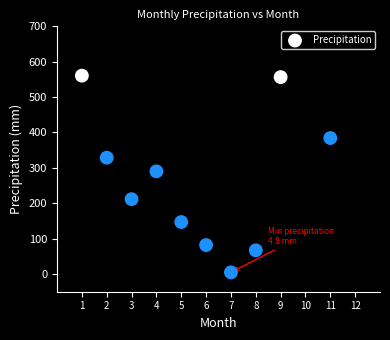

What Y value in the scatter plot is closest to 282?

290.2